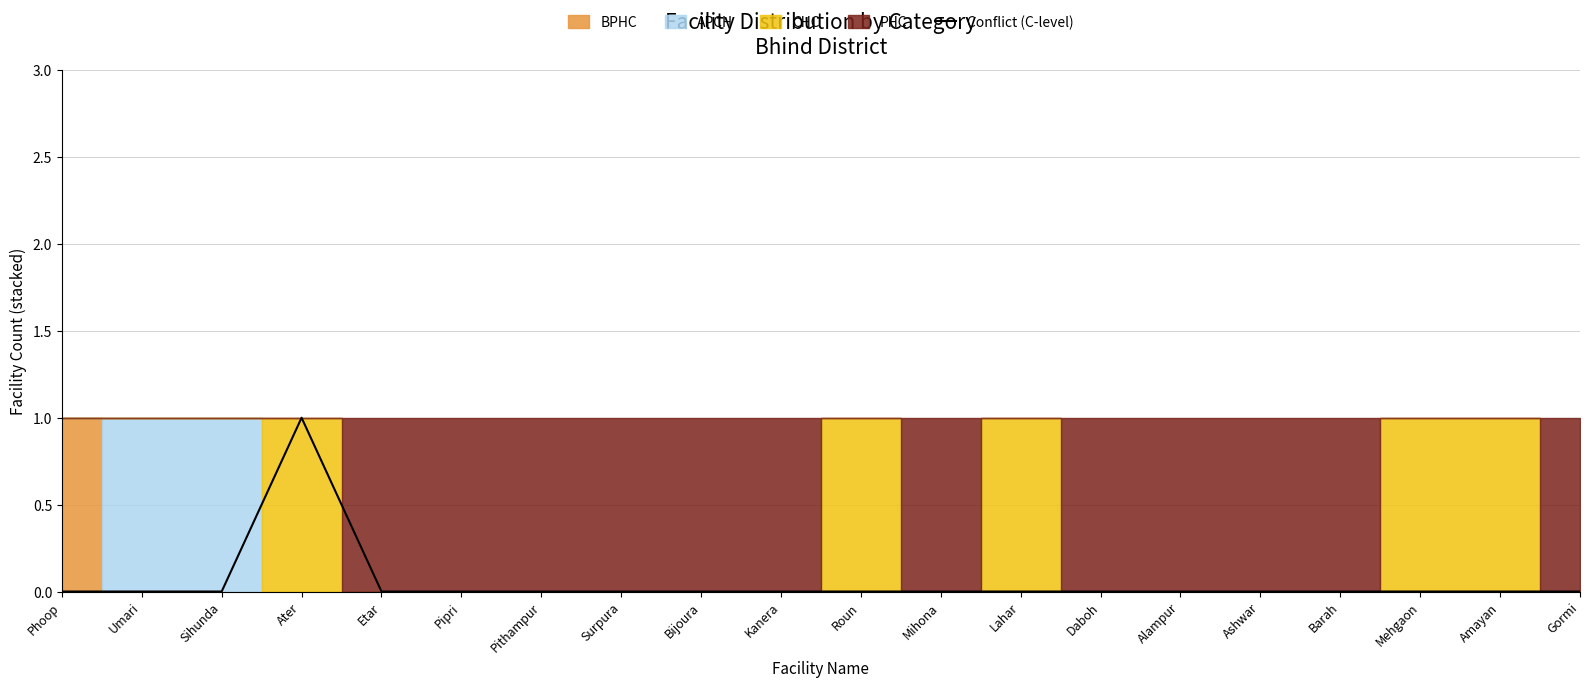

What is the label of the 11th point from the right?

Kanera